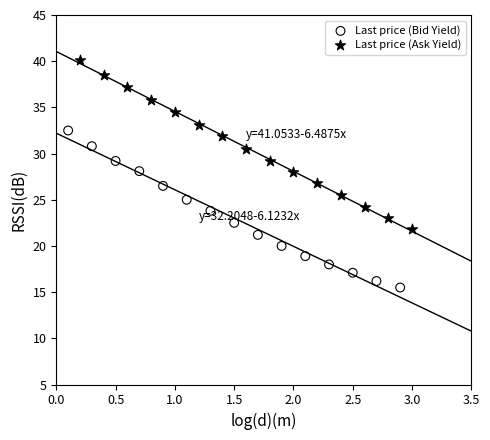

What are all the series names shown in the legend?

Last price (Bid Yield), Last price (Ask Yield)